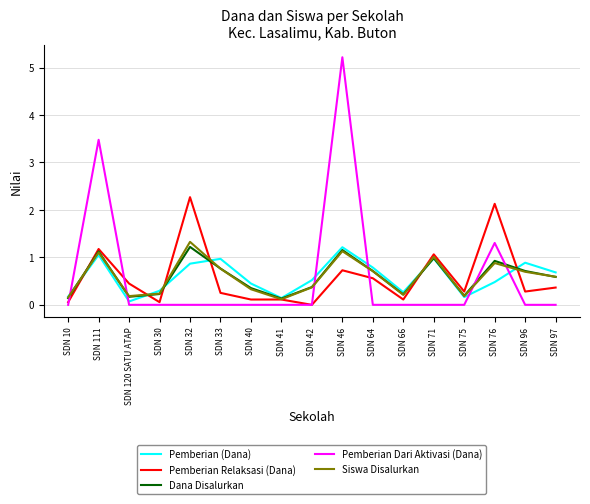

True or false: Pemberian Dari Aktivasi (Dana) has more than 2 points higher than both neighbors.

True